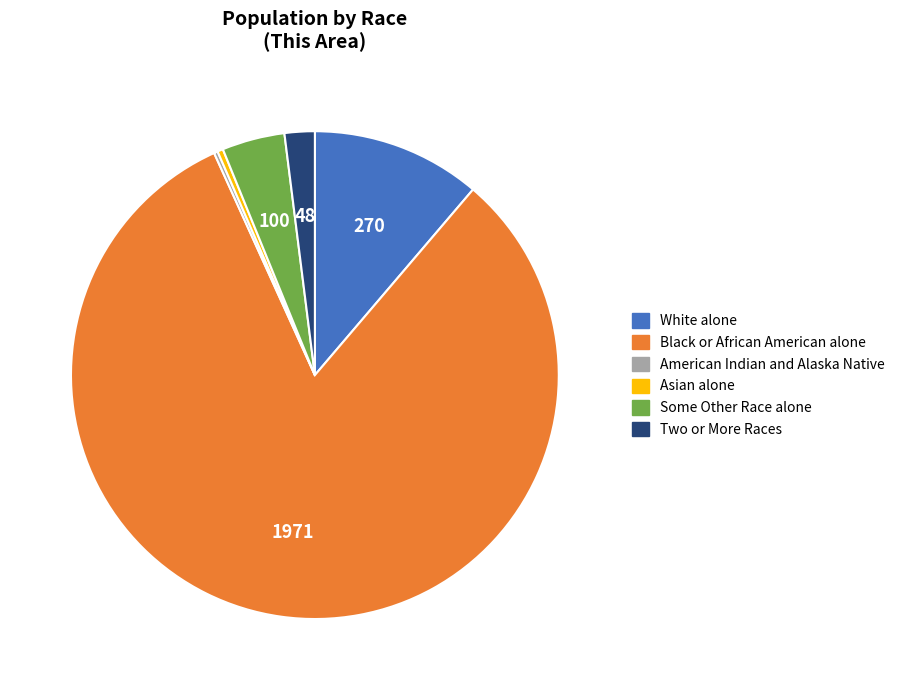

Does any single category account for the majority?

Yes